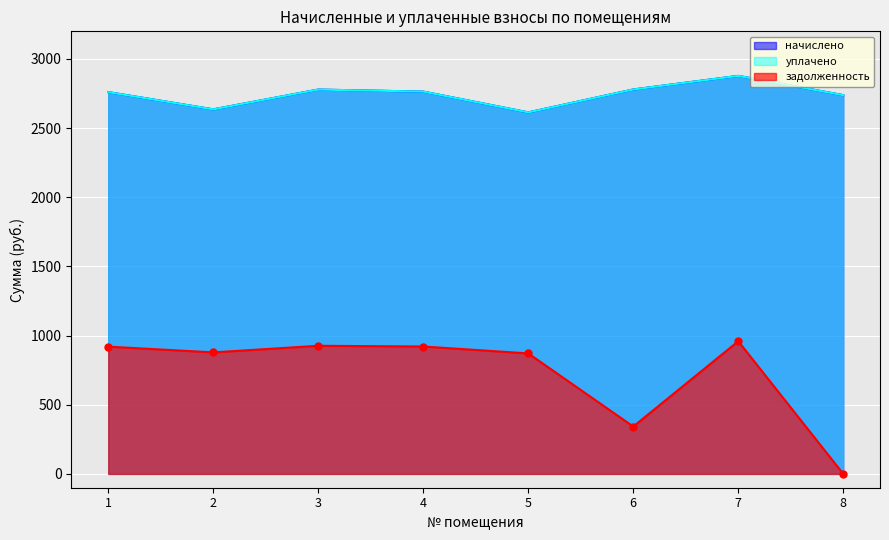

What is the average value of the задолженность series?

727.4